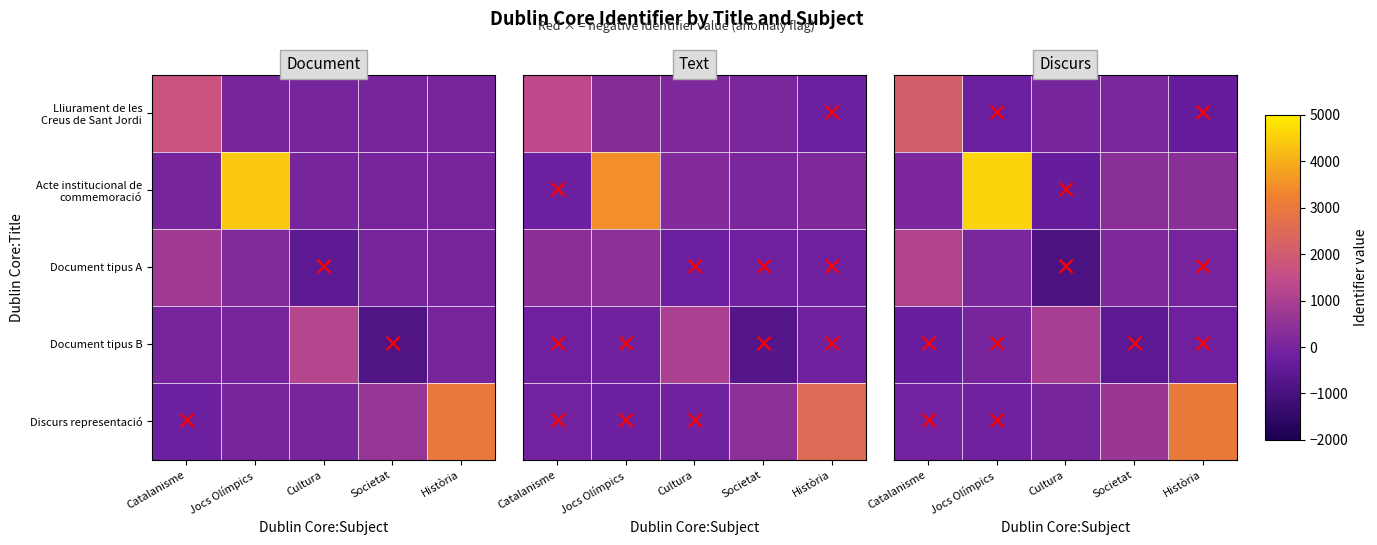

What is the highest value of the Acte institucional de commemoració series?

4586.3